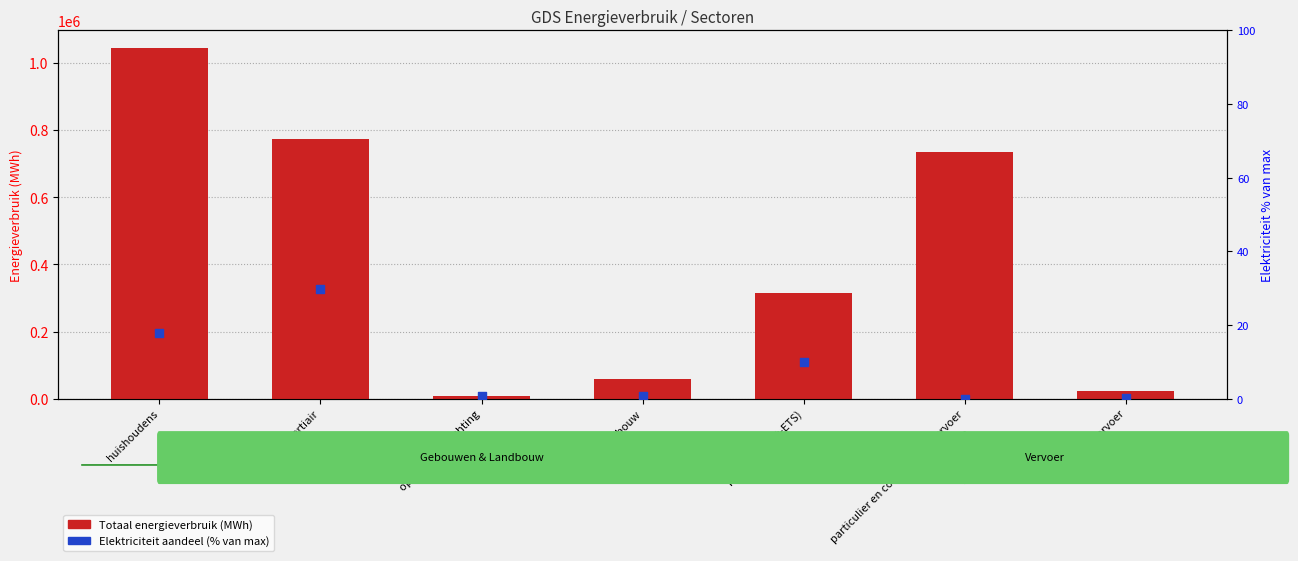

At how many categories does at least one series exceed 712630?

3